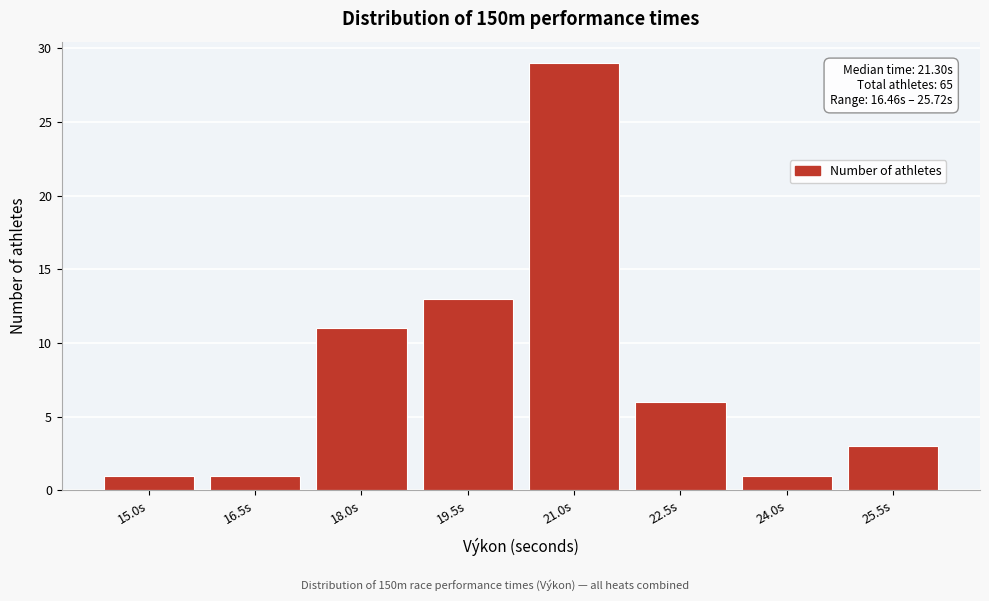

Reading left to right, list all the values displayed in this chart.

15.0s=1	16.5s=1	18.0s=11	19.5s=13	21.0s=29	22.5s=6	24.0s=1	25.5s=3